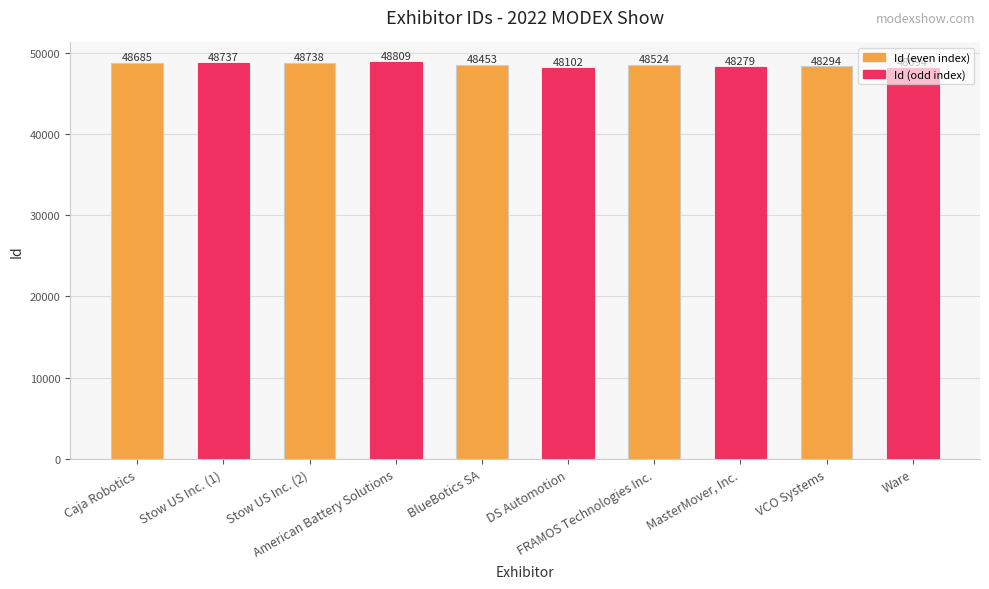

How many series are shown in this chart?

1